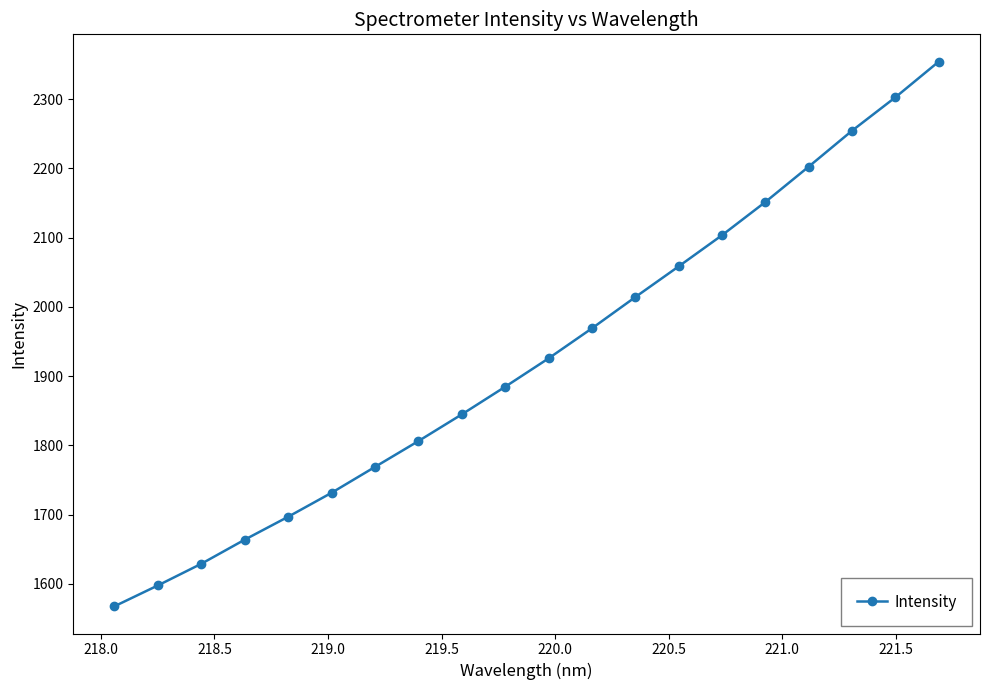

What is the average value?

1926.3